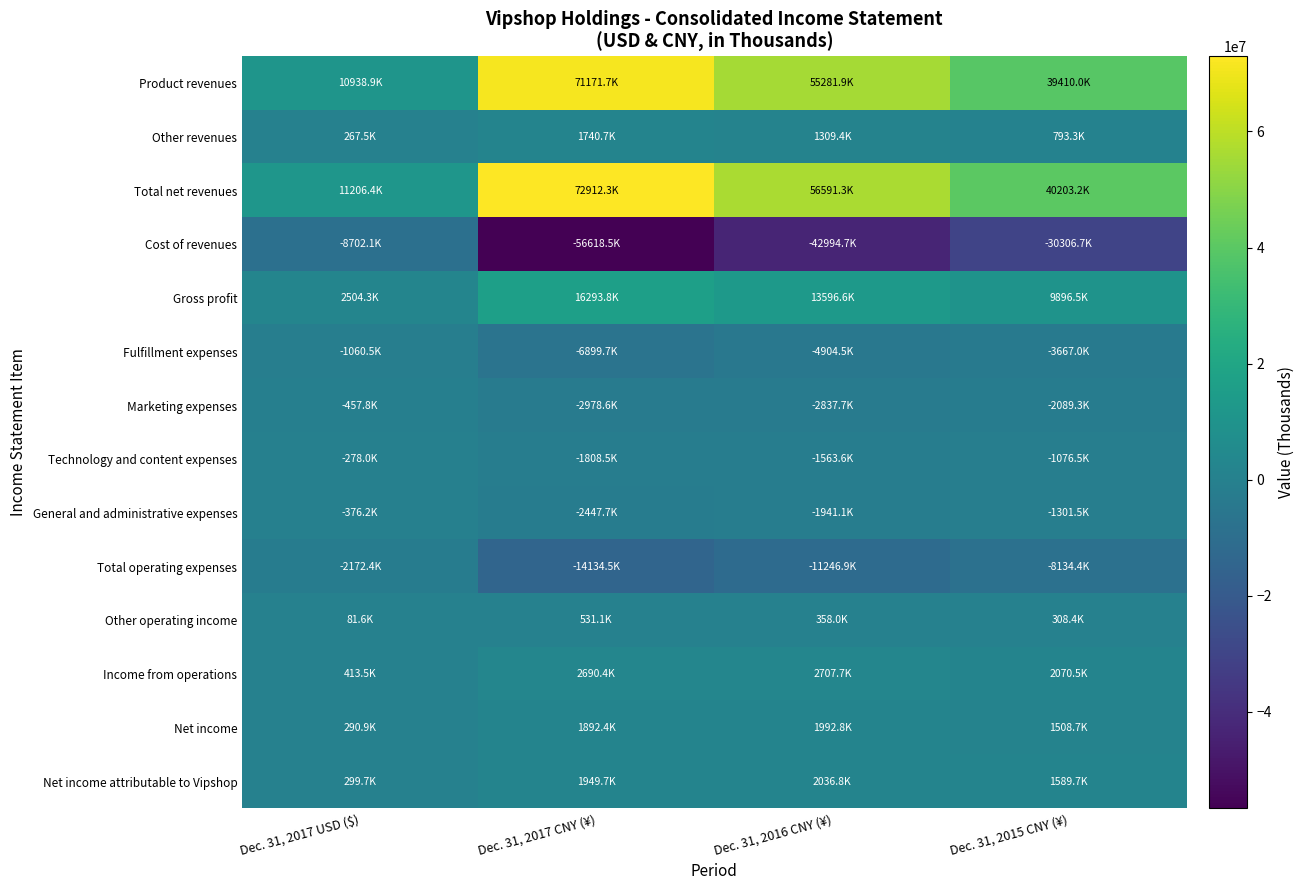

At Dec. 31, 2017 USD ($), list the series in order from largest to smallest.

Total net revenues, Product revenues, Gross profit, Income from operations, Net income attributable to Vipshop, Net income, Other revenues, Other operating income, Technology and content expenses, General and administrative expenses, Marketing expenses, Fulfillment expenses, Total operating expenses, Cost of revenues